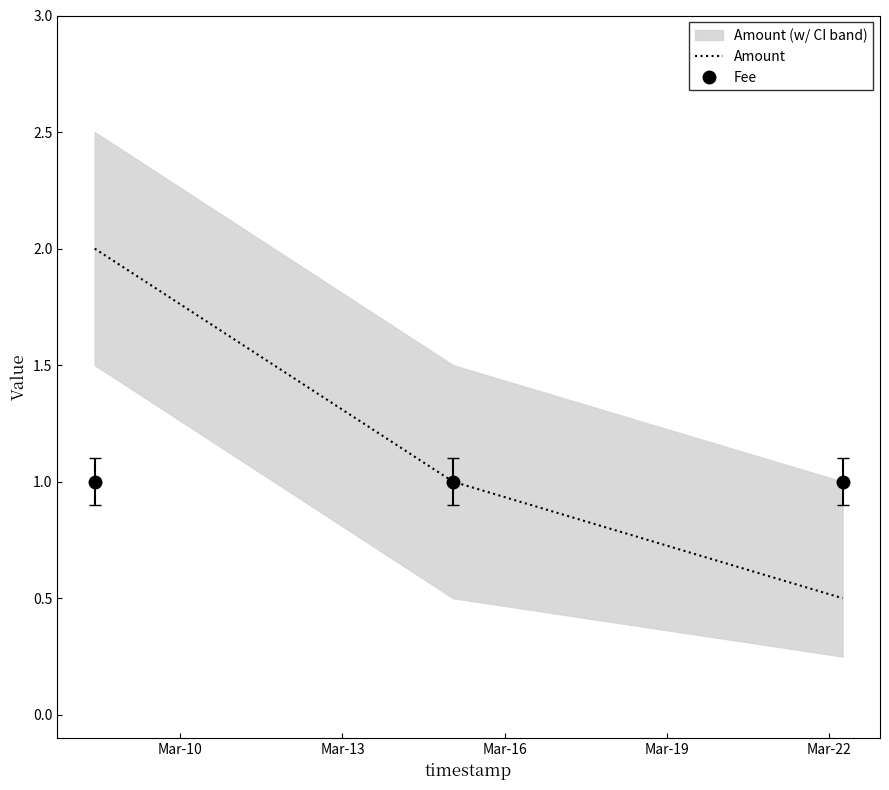

What is the minimum value for Amount?

0.5